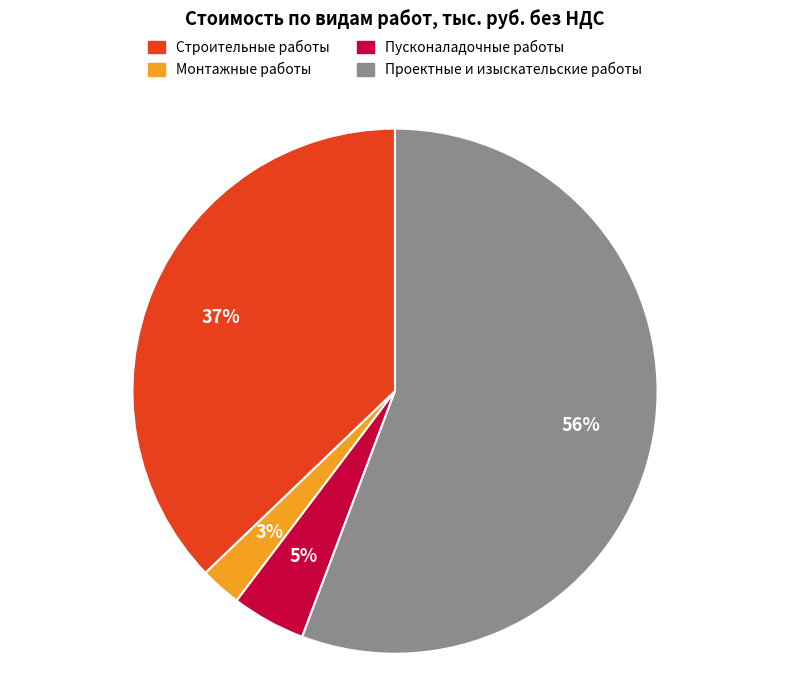

To the nearest percent, what is the combined percentage of Проектные и изыскательские работы and Монтажные работы?

58%